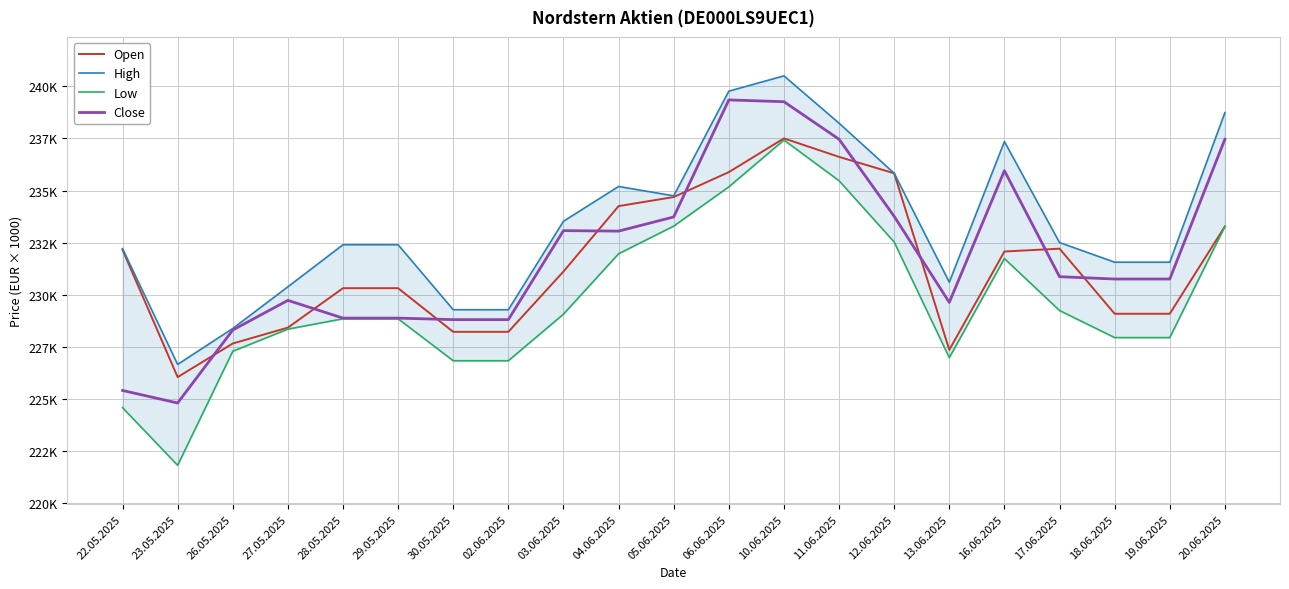

True or false: Low has more than 2 interior local peaks.

False